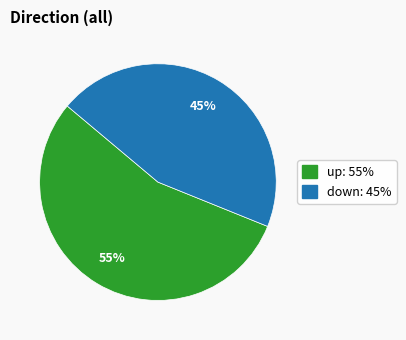

True or false: up accounts for 65% of the total.

False